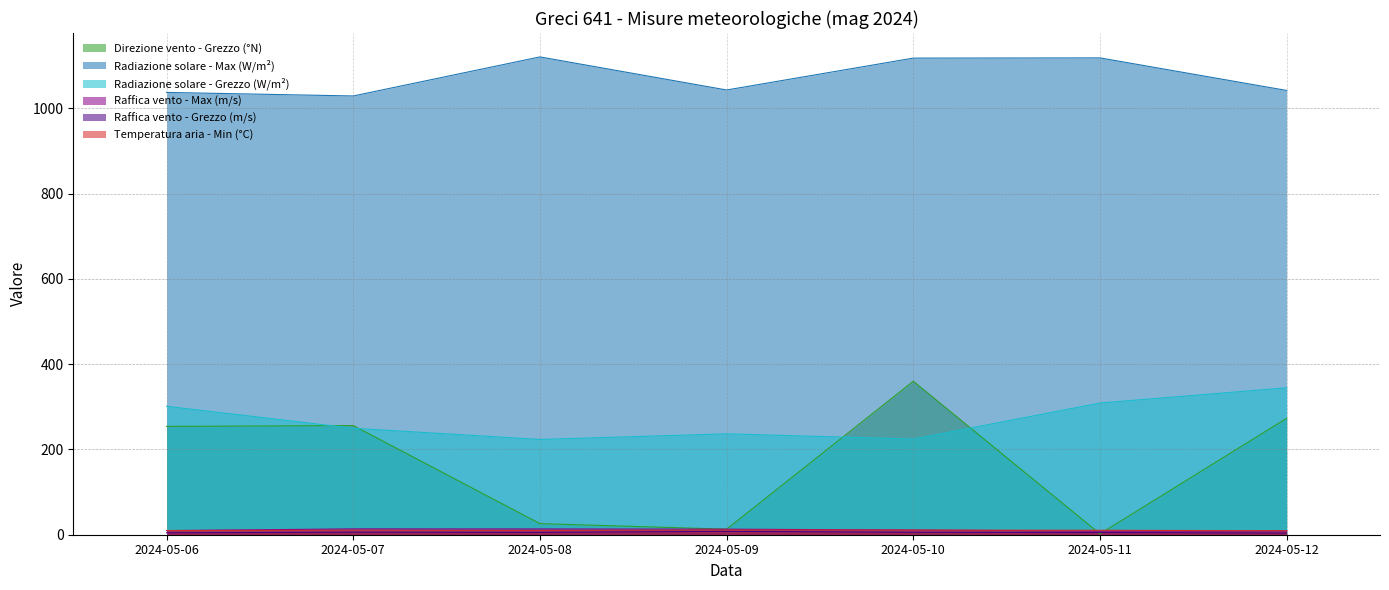

How many times do Direzione vento - Grezzo (°N) and Raffica vento - Grezzo (m/s) cross each other?

2